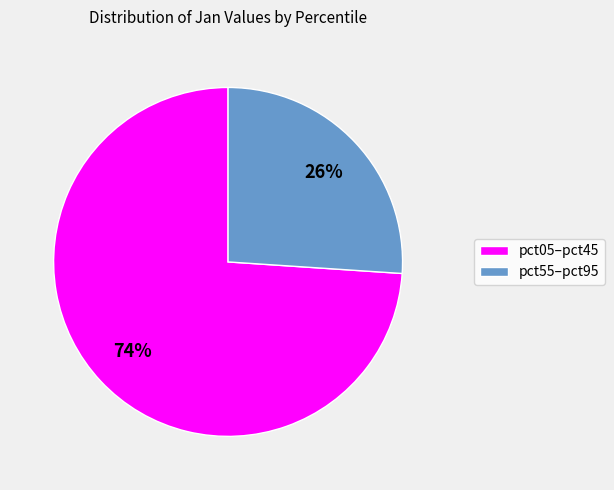

How many slices are in this pie chart?

2